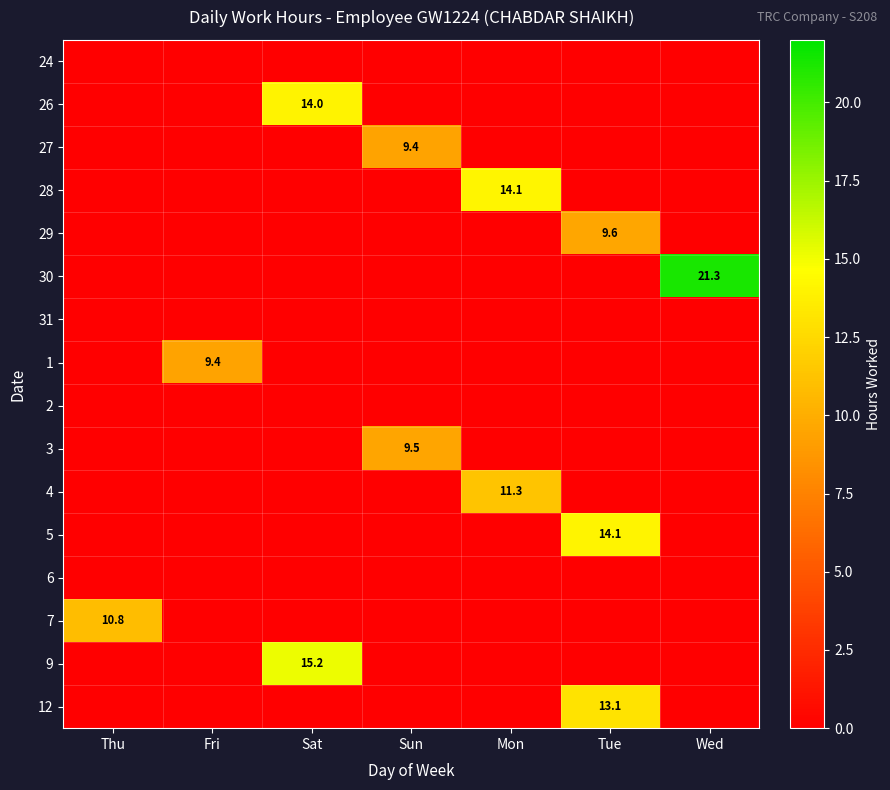

Is it true that 29 equals 16.6 at Tue?

False